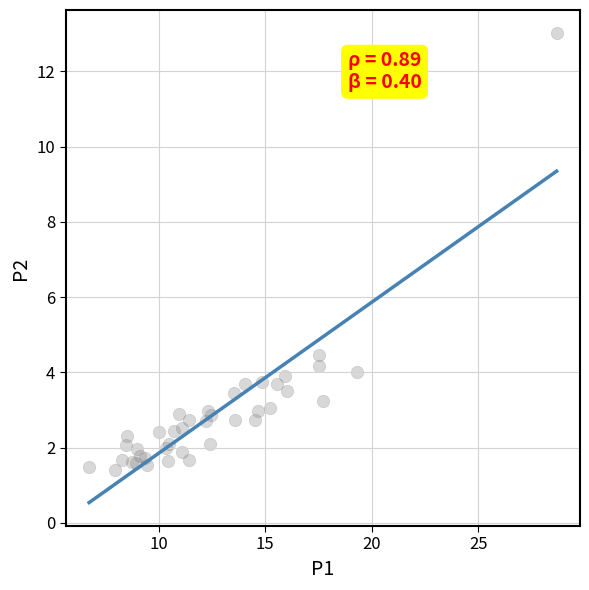

What Y value in the scatter plot is closest to 7?

4.5